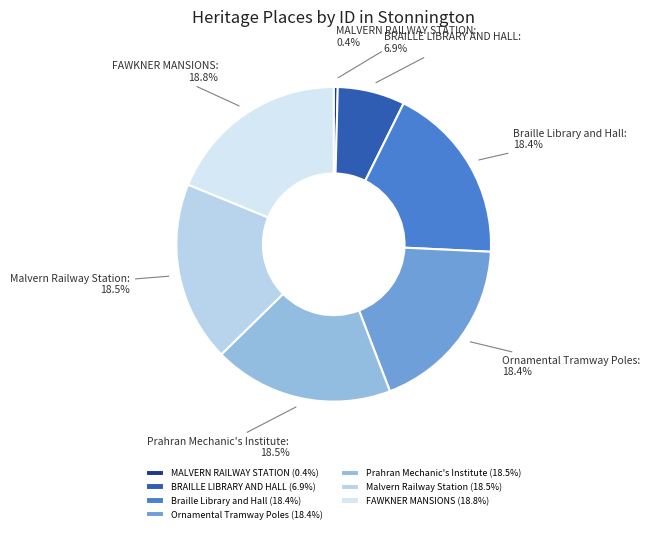

How many segments does this pie chart have?

7